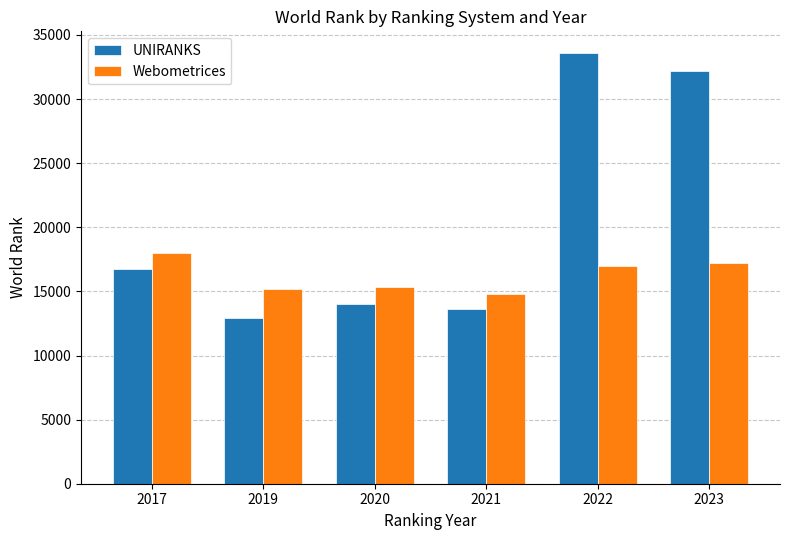

What is the total value across all series at 2023?

49445